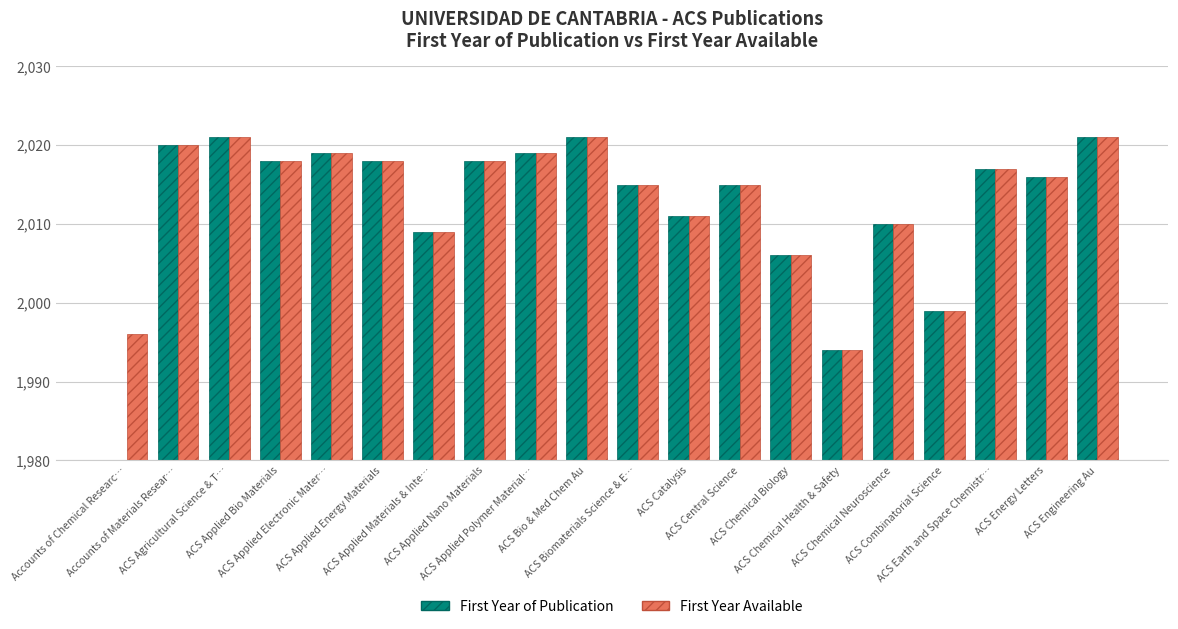

Rank the series by their average value, from highest to lowest.

First Year Available, First Year of Publication